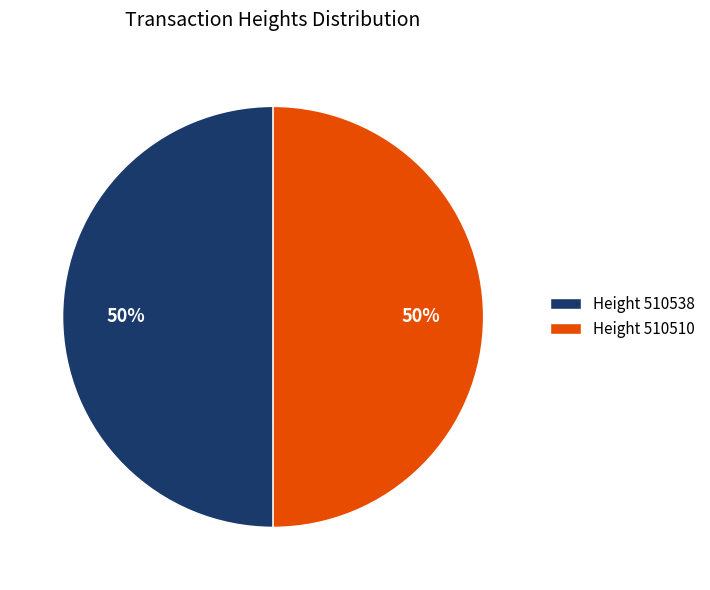

To the nearest percent, what percentage of the pie is Height 510538?

50%